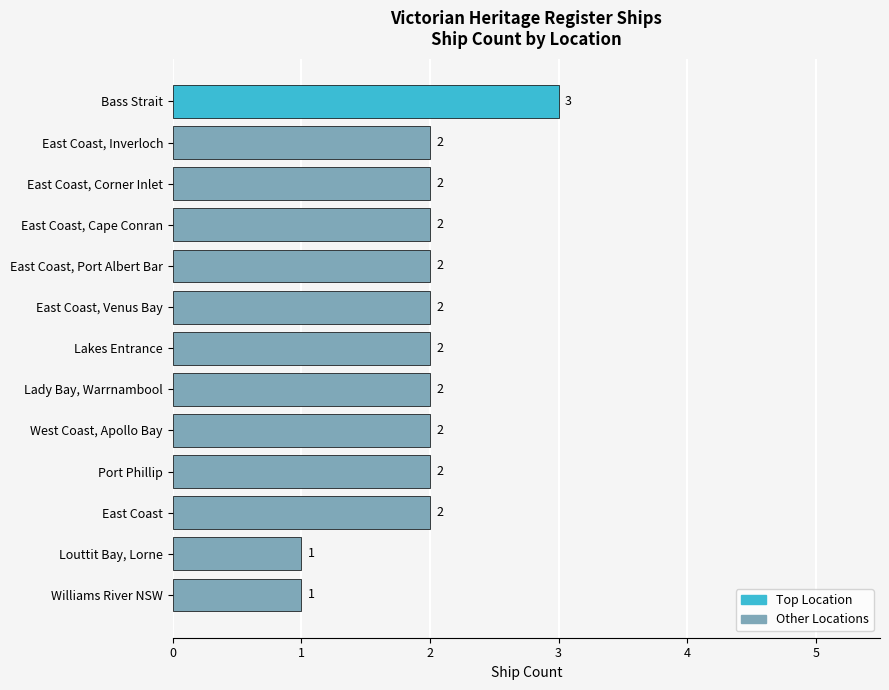

Count the values in the range 2 to 3.

11